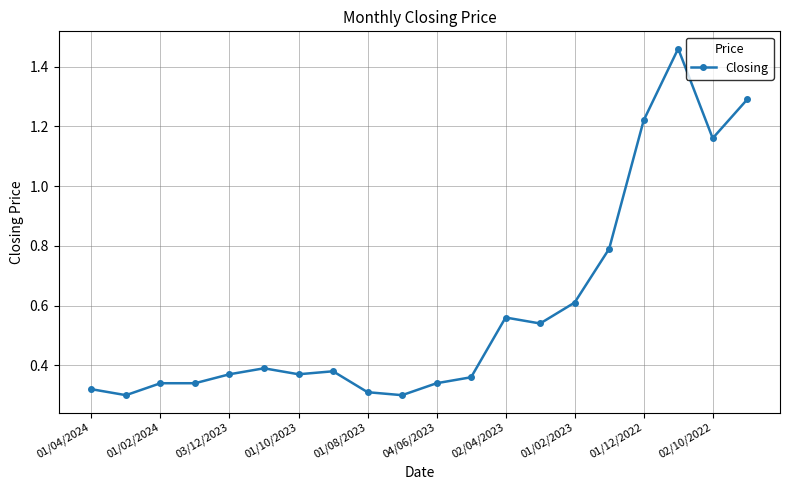

What is the difference between the second highest and second lowest values?

1.0